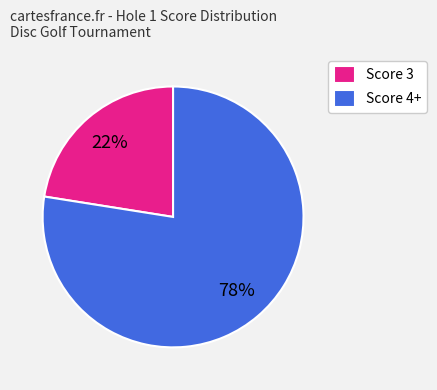

The Score 4+ slice represents 83% of the pie. True or false?

False